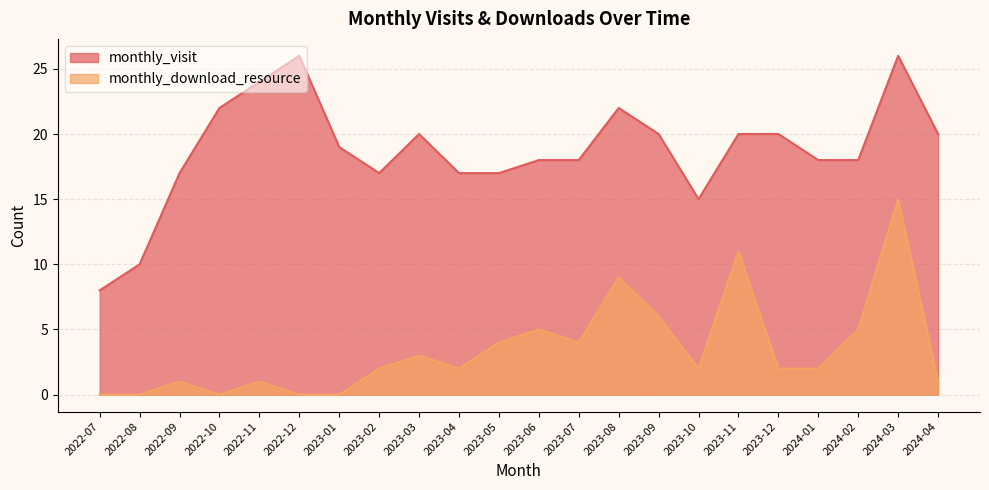

Is the value of monthly_visit at 2024-01 greater than the value of monthly_download_resource at 2023-11?

Yes